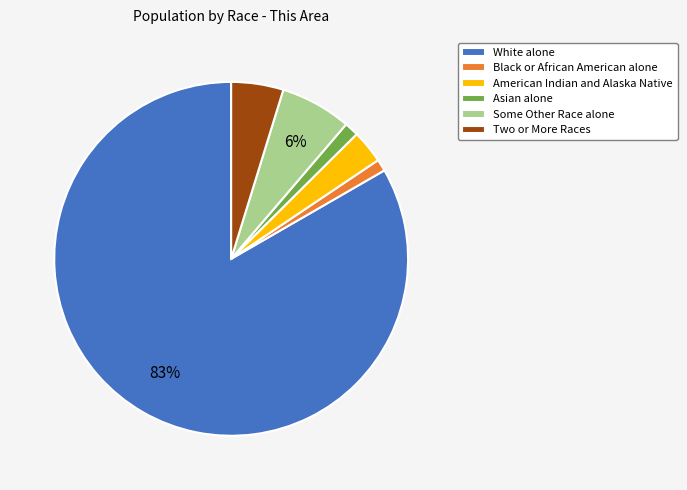

Is it true that Black or African American alone is 1% of the pie?

True